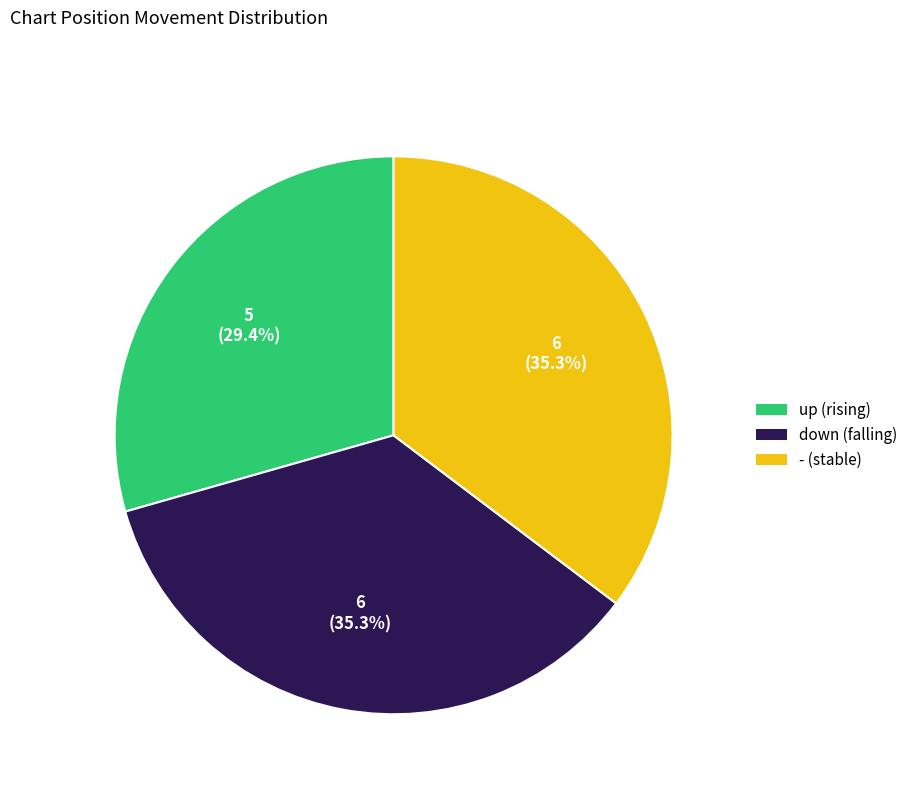

What percentage is the down slice, to the nearest percent?

35%